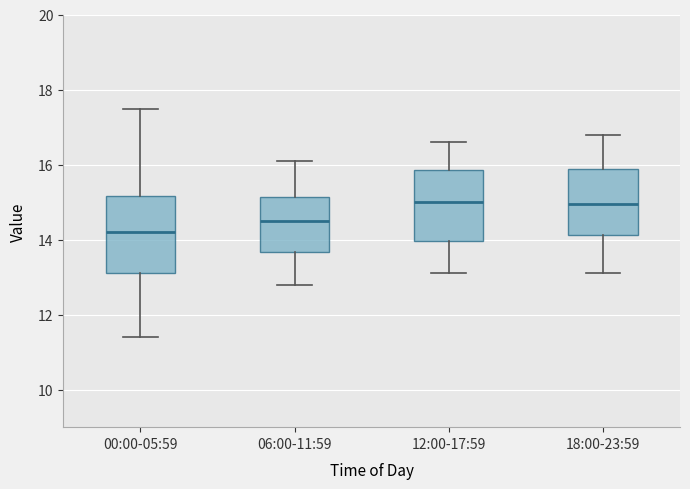

Reading left to right, read every box against the y-axis: the position of its median line, the range the box covers, and the ends of its whiskers. The values are not printed on the chart, so give them approximately, as read against the axis.

00:00-05:59: median 14.2, box 13.2 to 15.2, whiskers 11.4 to 17.4
06:00-11:59: median 14.6, box 13.6 to 15.2, whiskers 12.8 to 16.2
12:00-17:59: median 15.0, box 14.0 to 15.8, whiskers 13.2 to 16.6
18:00-23:59: median 15.0, box 14.2 to 15.8, whiskers 13.2 to 16.8